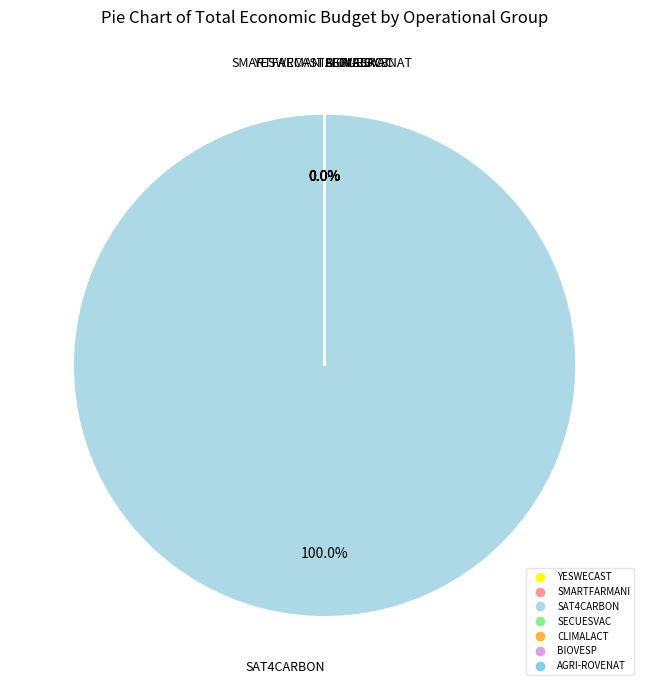

Count the number of slices in the pie.

7